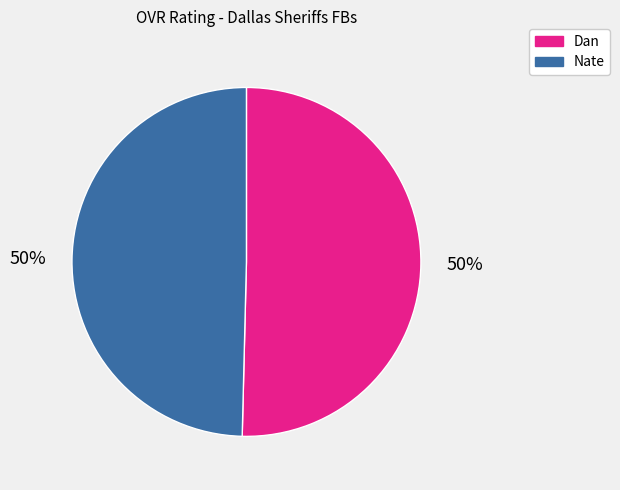

To the nearest percent, what portion does Dan represent?

50%